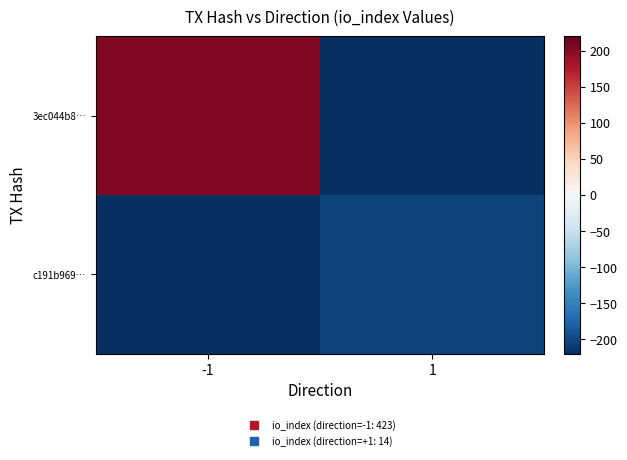

What is the maximum value shown in the chart?

204.5